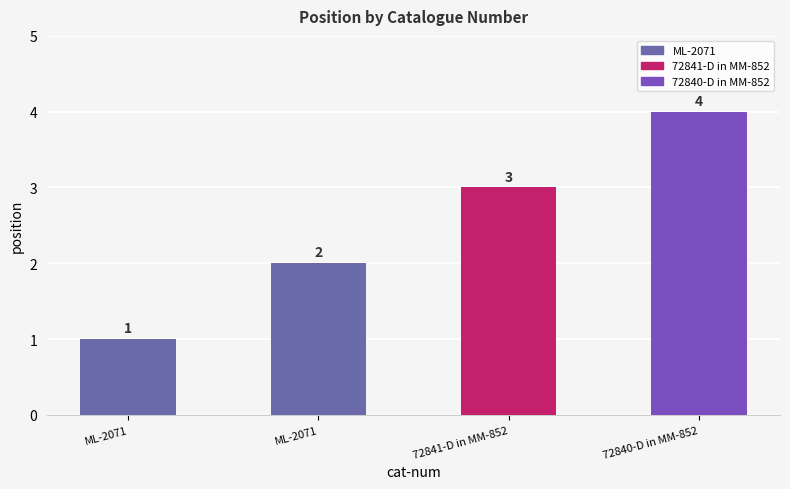

What is the ratio of the value at 72840-D in MM-852 to the value at 72841-D in MM-852?

1.3